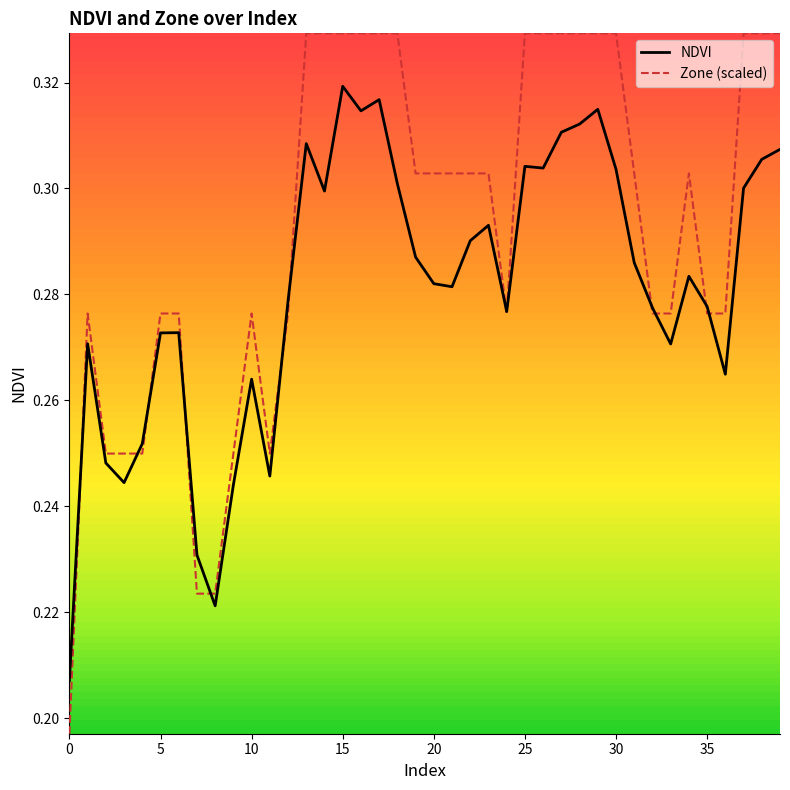

How many NDVI values are between 0 and 1?

40